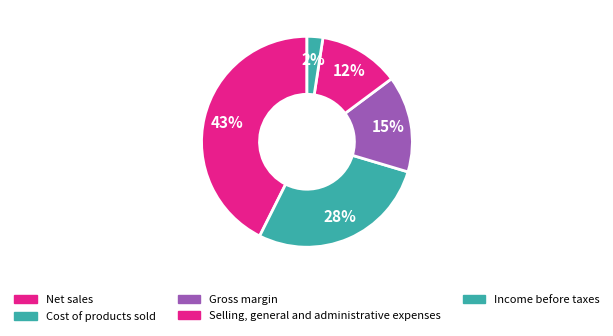

To the nearest percent, what is the average slice percentage?

20%